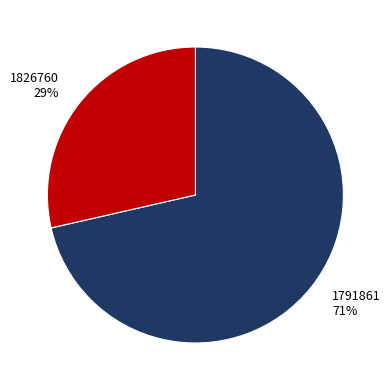

Do 1791861 and 1826760 together represent more than half of the pie?

Yes